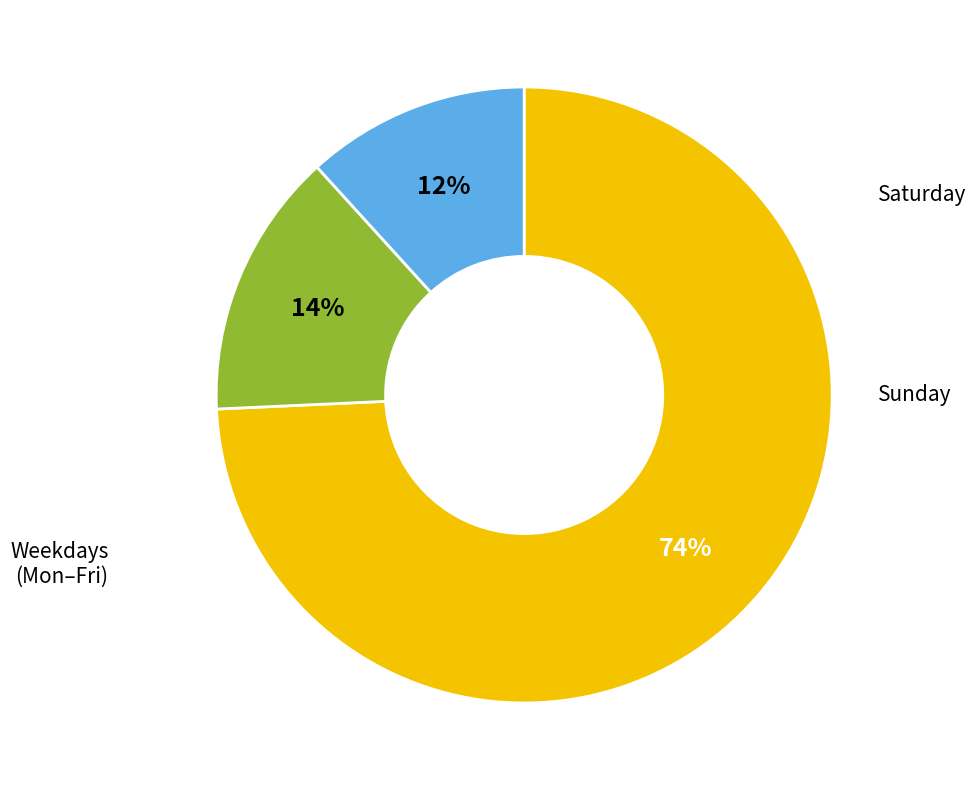

Does any single category account for the majority?

Yes